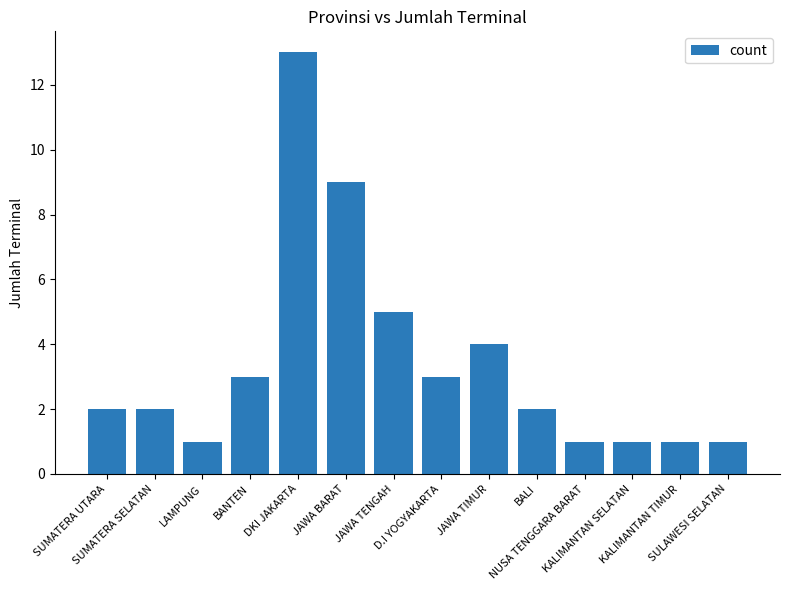

The chart shows a value of 2 at D.I YOGYAKARTA. True or false?

False